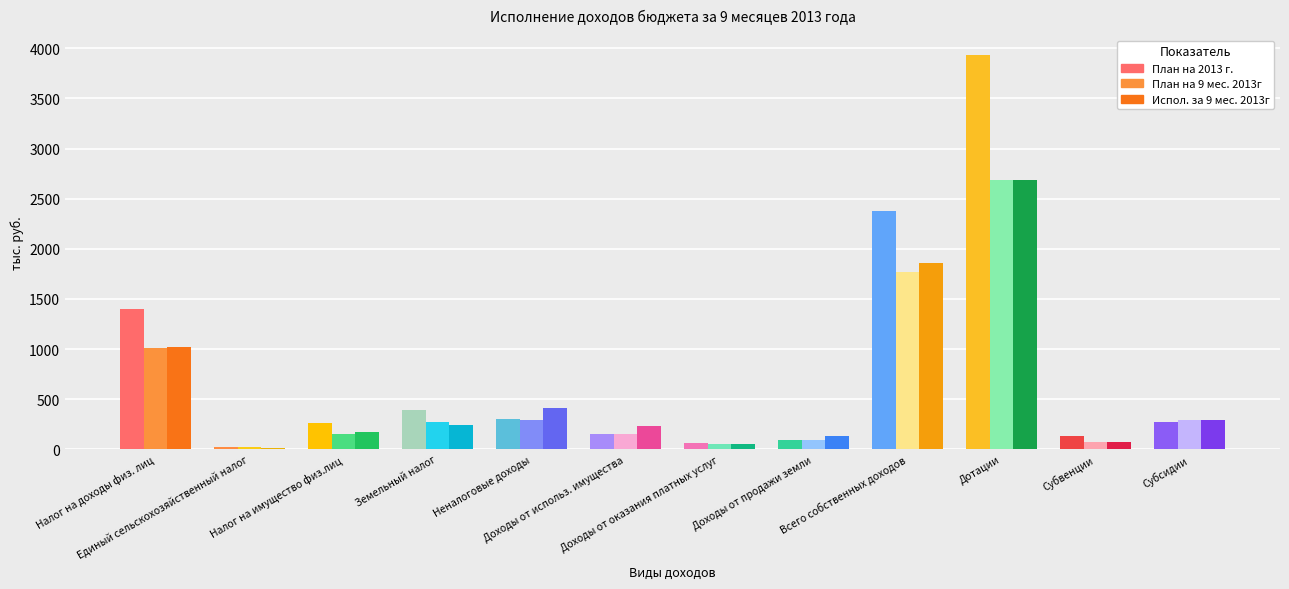

At which category does the chart reach its minimum across all series?

Единый сельскохозяйственный налог